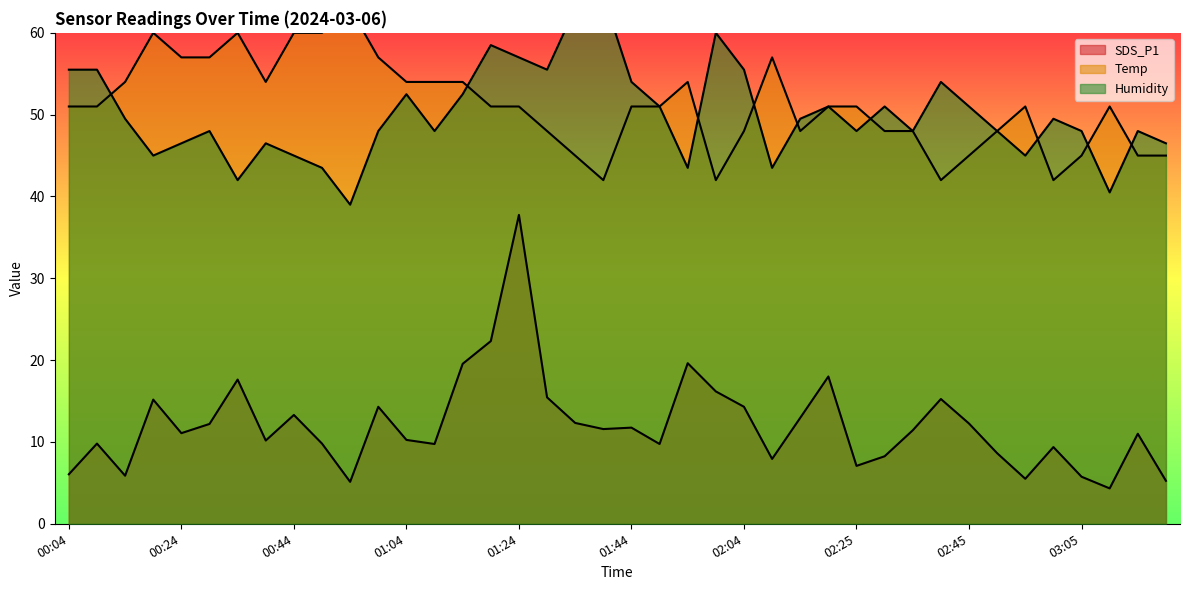

What is the total value across all series at 00:34?

119.6